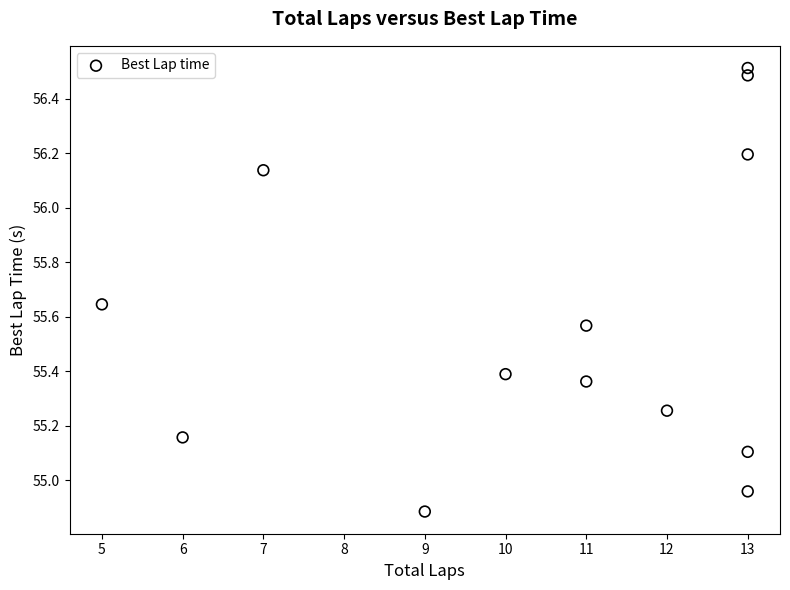

What is the range of X values (max minus min)?

8.0